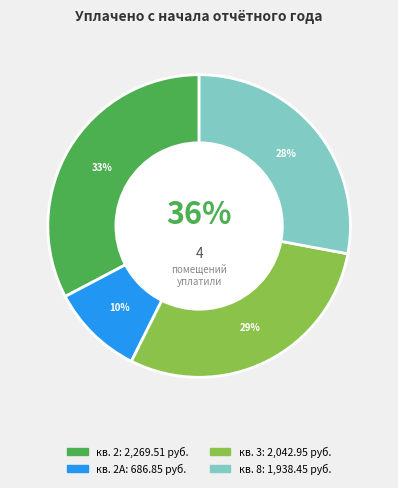

Is it true that 7 is 8% of the pie?

False